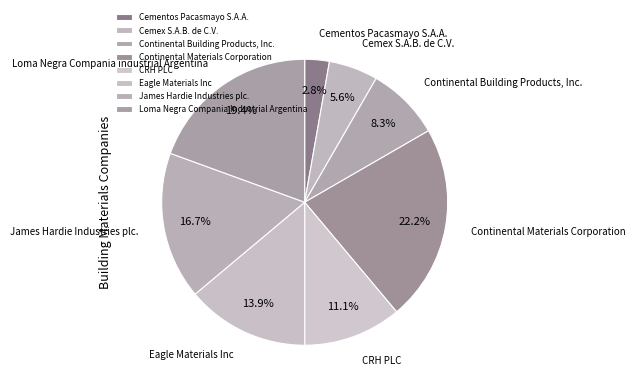

Rank the categories by value from lowest to highest.

Cementos Pacasmayo S.A.A., Cemex S.A.B. de C.V., Continental Building Products, Inc., CRH PLC, Eagle Materials Inc, James Hardie Industries plc., Loma Negra Compania Industrial Argentina, Continental Materials Corporation